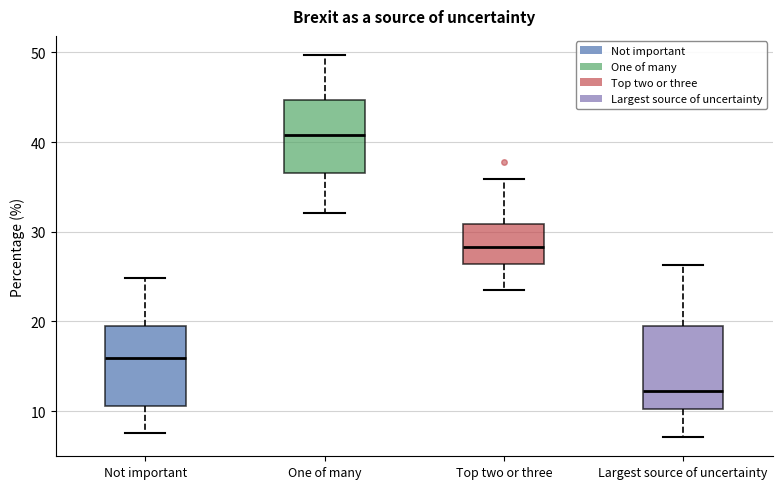

Reading left to right, read every box against the y-axis: the position of its median line, the range the box covers, and the ends of its whiskers. The values are not printed on the chart, so give them approximately, as read against the axis.

Not important: median 16, box 11 to 20, whiskers 8 to 25
One of many: median 41, box 37 to 45, whiskers 32 to 50
Top two or three: median 28, box 26 to 31, whiskers 23 to 36
Largest source of uncertainty: median 12, box 10 to 19, whiskers 7 to 26